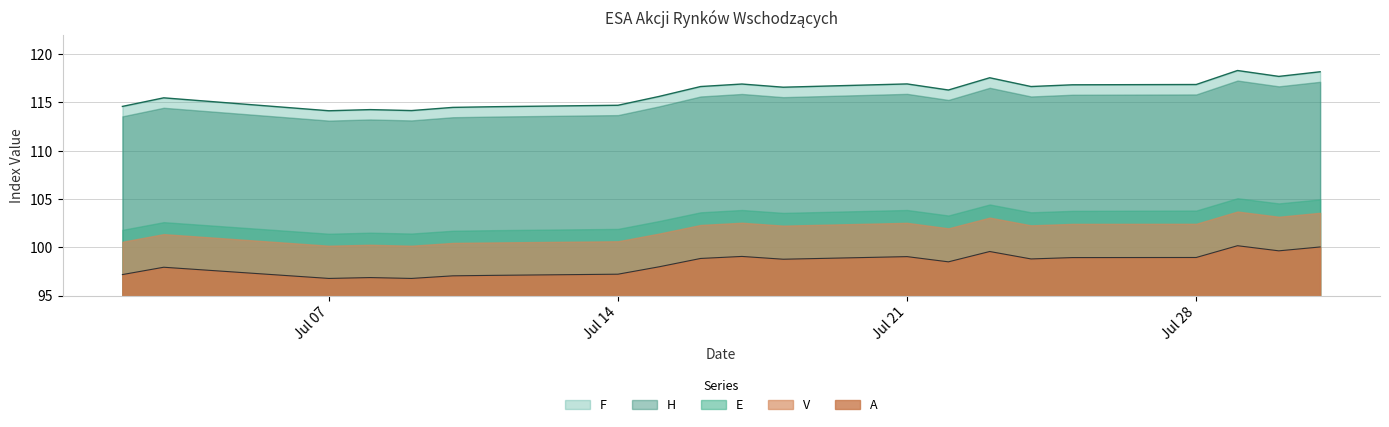

Reading left to right, what are all the values shown in this chart?

A: 97.2	97.9	96.8	96.9	96.8	97.0	97.1	97.2	98.0	98.8	99.0	98.8	99.0	98.5	99.6	98.8	98.9	98.9	100.2	99.6	100.0
E: 101.8	102.6	101.4	101.5	101.4	101.7	101.8	101.9	102.7	103.6	103.9	103.6	103.9	103.3	104.4	103.6	103.8	103.8	105.1	104.5	105.0
F: 114.6	115.5	114.1	114.3	114.2	114.5	114.6	114.7	115.6	116.7	116.9	116.6	116.9	116.3	117.6	116.7	116.8	116.9	118.3	117.7	118.2
H: 113.6	114.5	113.1	113.2	113.1	113.5	113.5	113.7	114.6	115.6	115.9	115.5	115.9	115.3	116.5	115.6	115.8	115.8	117.3	116.7	117.1
V: 100.6	101.4	100.2	100.3	100.2	100.5	100.5	100.6	101.4	102.3	102.5	102.2	102.5	102.0	103.1	102.3	102.4	102.4	103.7	103.2	103.6